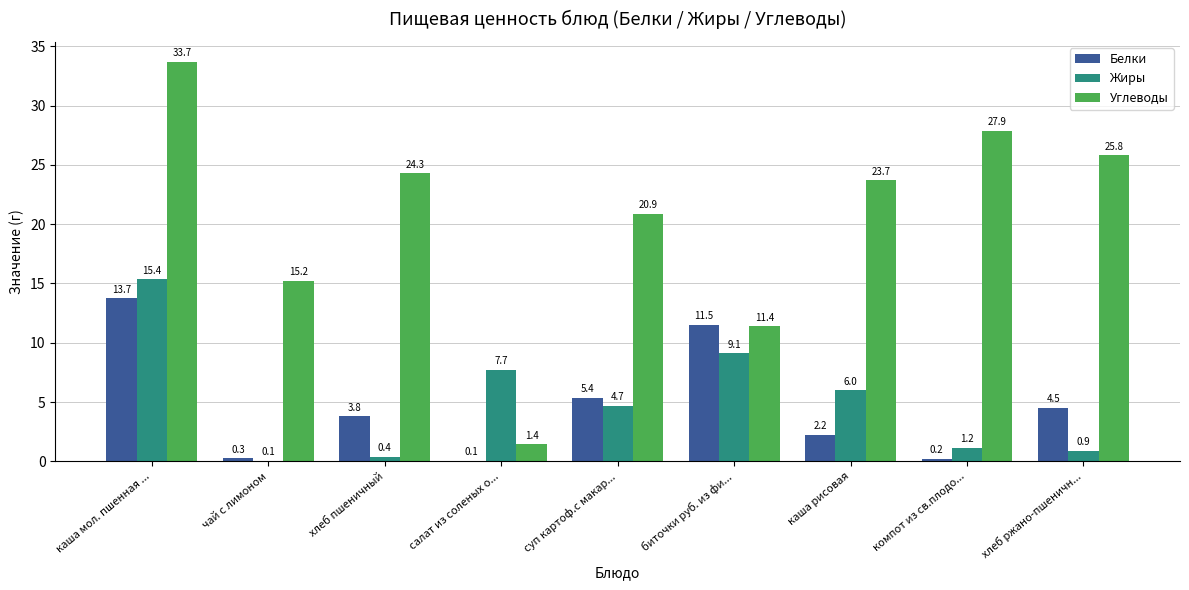

At which label is Углеводы closest to 17?

чай с лимоном